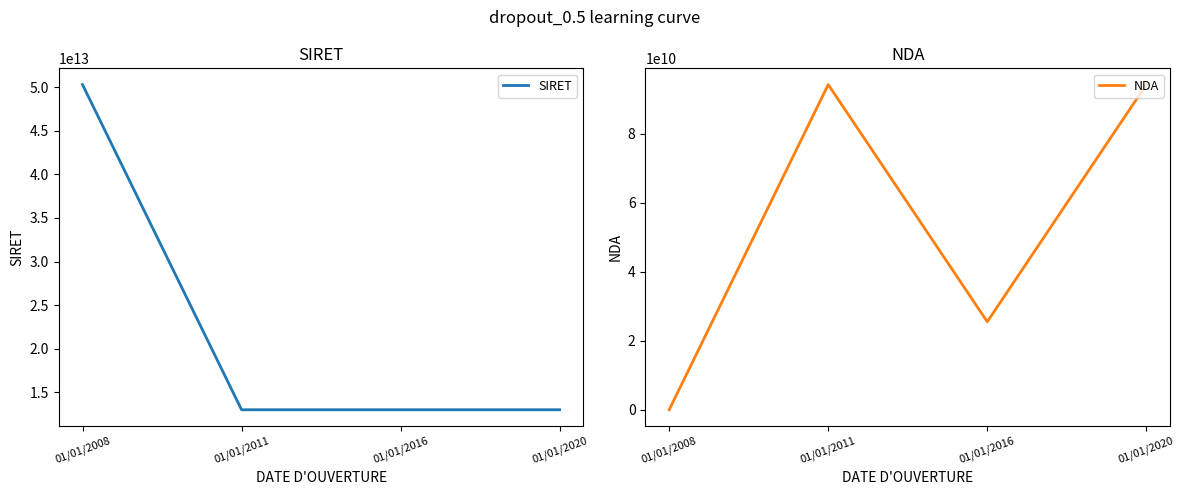

Between 01/01/2008 and 01/01/2016, which is larger?

01/01/2008